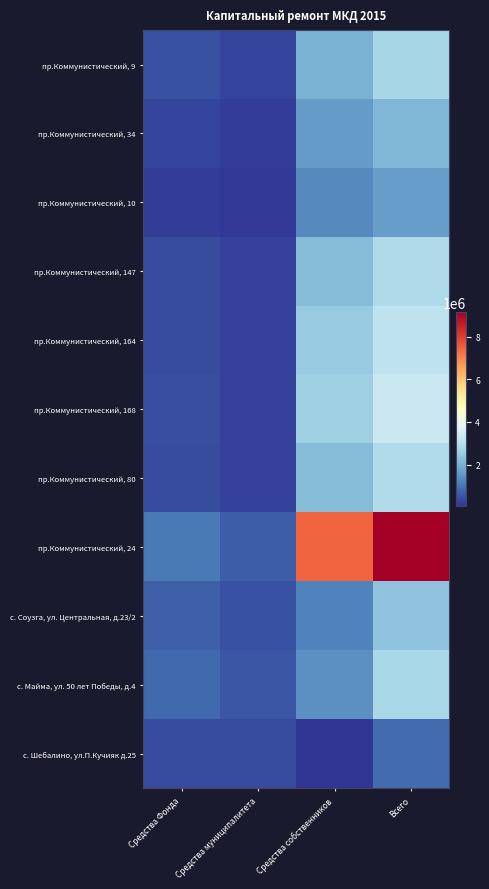

What is the maximum value shown in the chart?

9132971.5